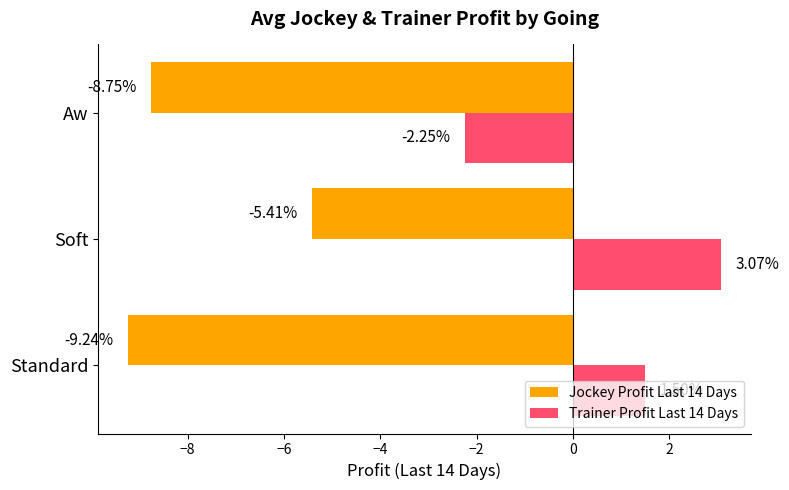

At how many categories does at least one series exceed -4?

3